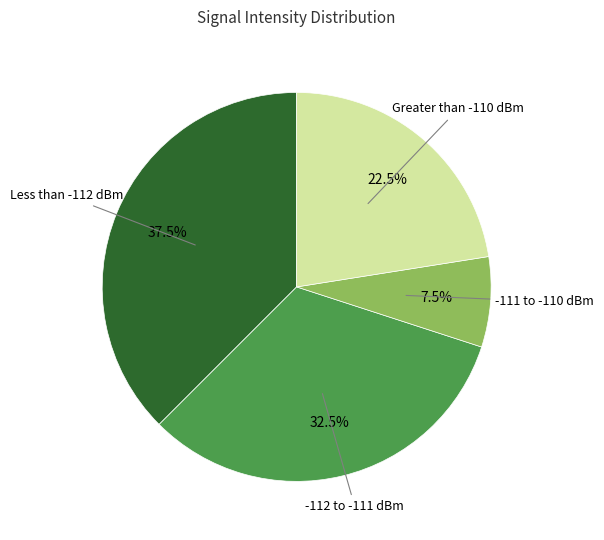

Does any single category account for the majority?

No